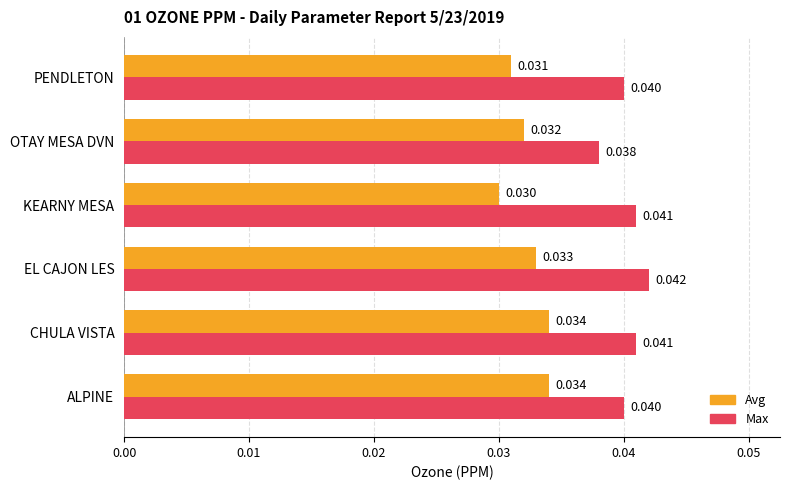

Between CHULA VISTA and KEARNY MESA, which series saw the biggest shift?

Avg